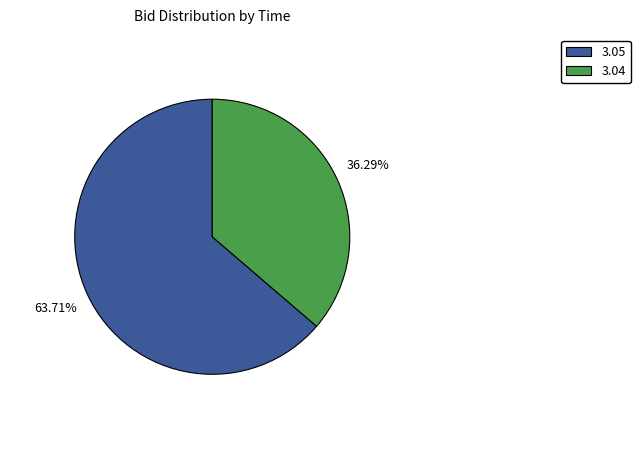

Does any single category account for the majority?

Yes